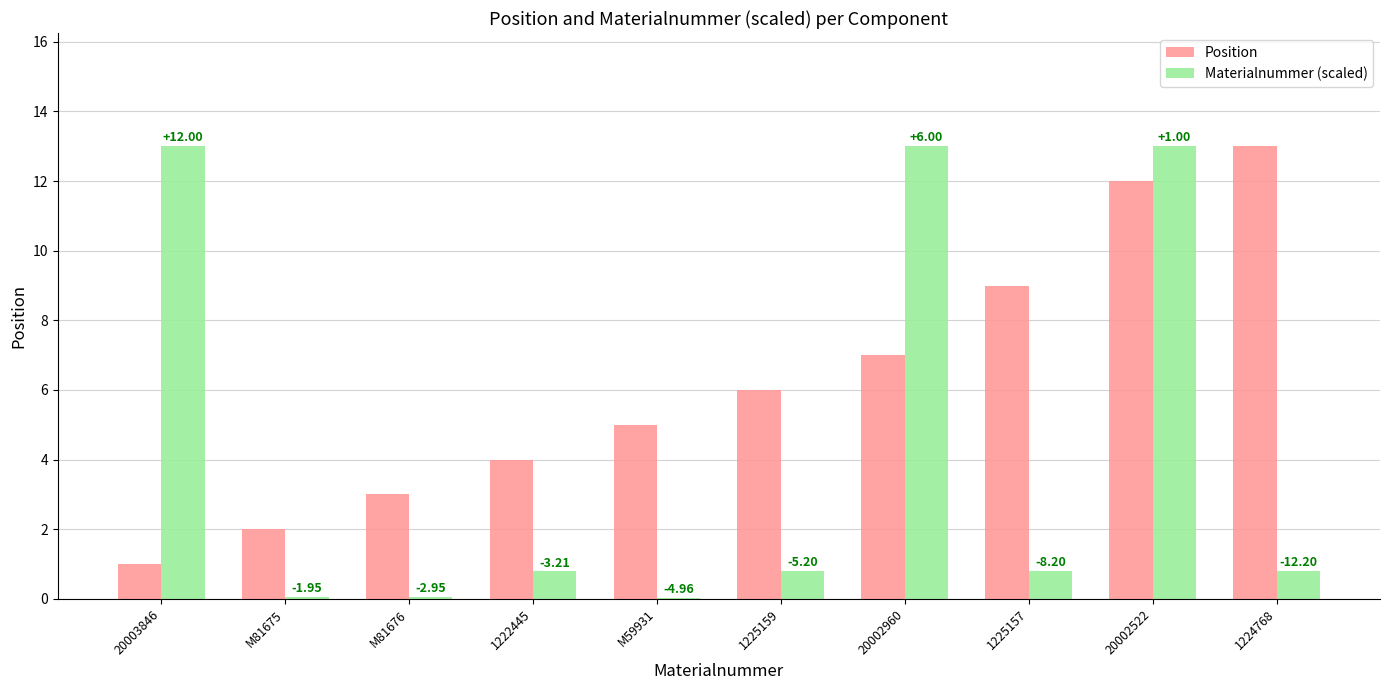

How many groups of bars are there?

10